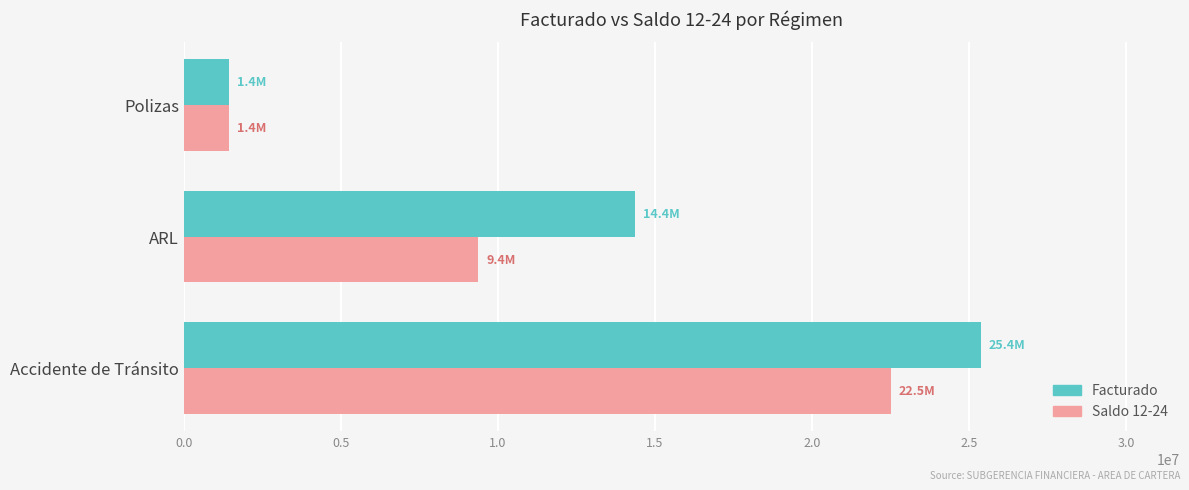

List the series in order of their overall mean, lowest first.

Saldo 12-24, Facturado